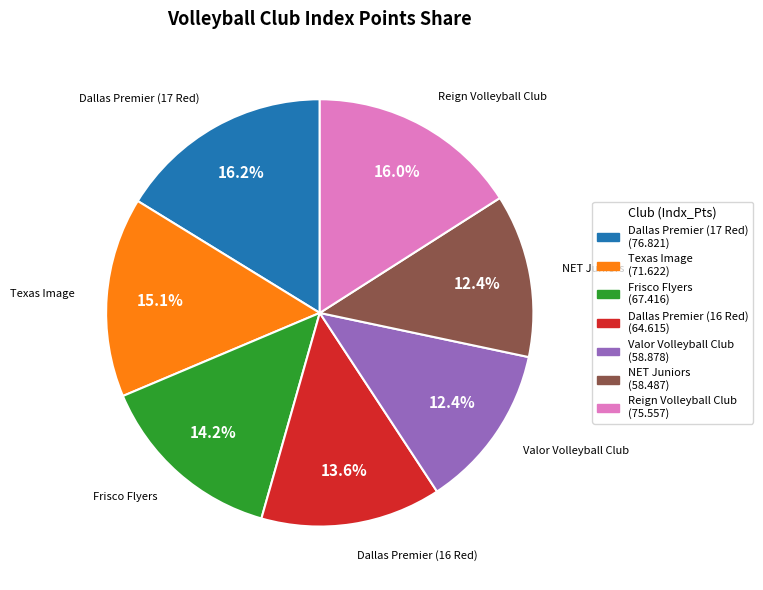

What percentage is the Dallas Premier (16 Red) slice, to the nearest percent?

14%